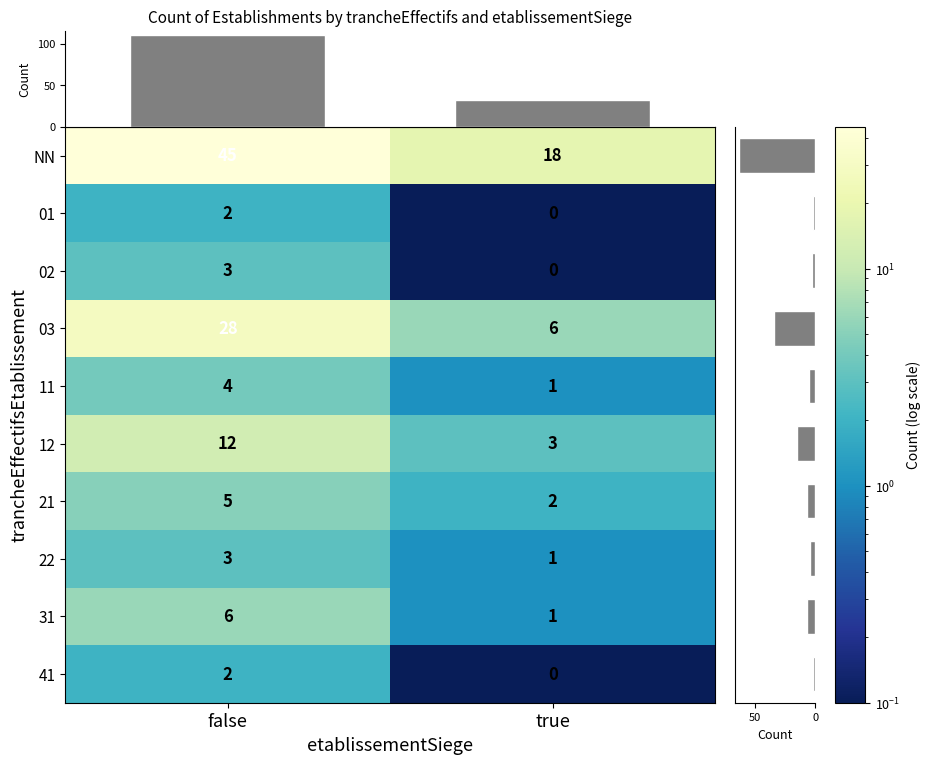

What is the total value across all series at true?

32.1